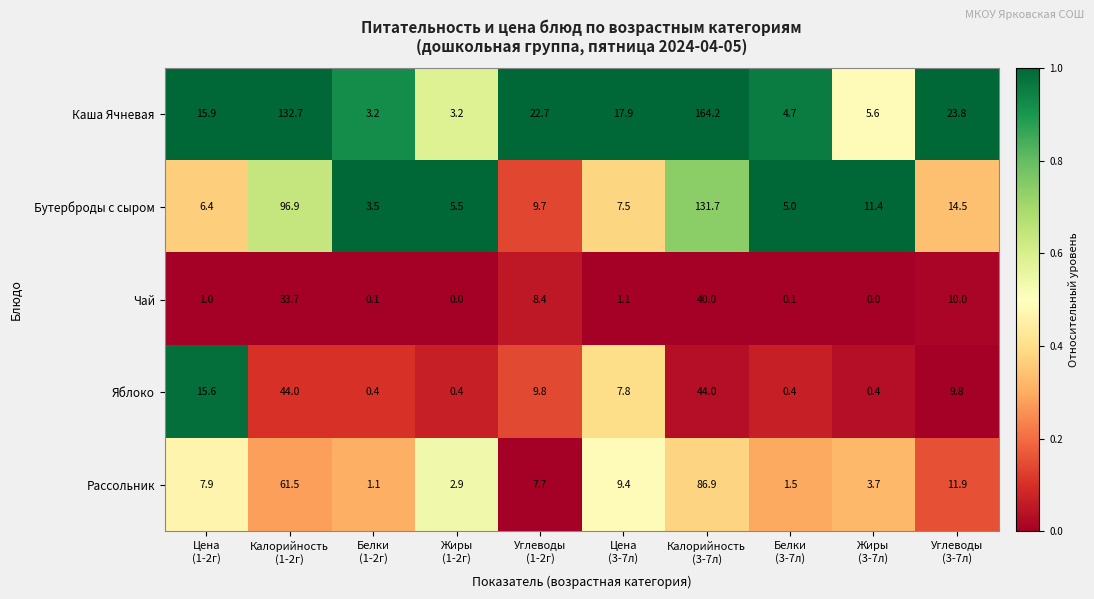

What is the sum of all Бутерброды с сыром values?

292.1